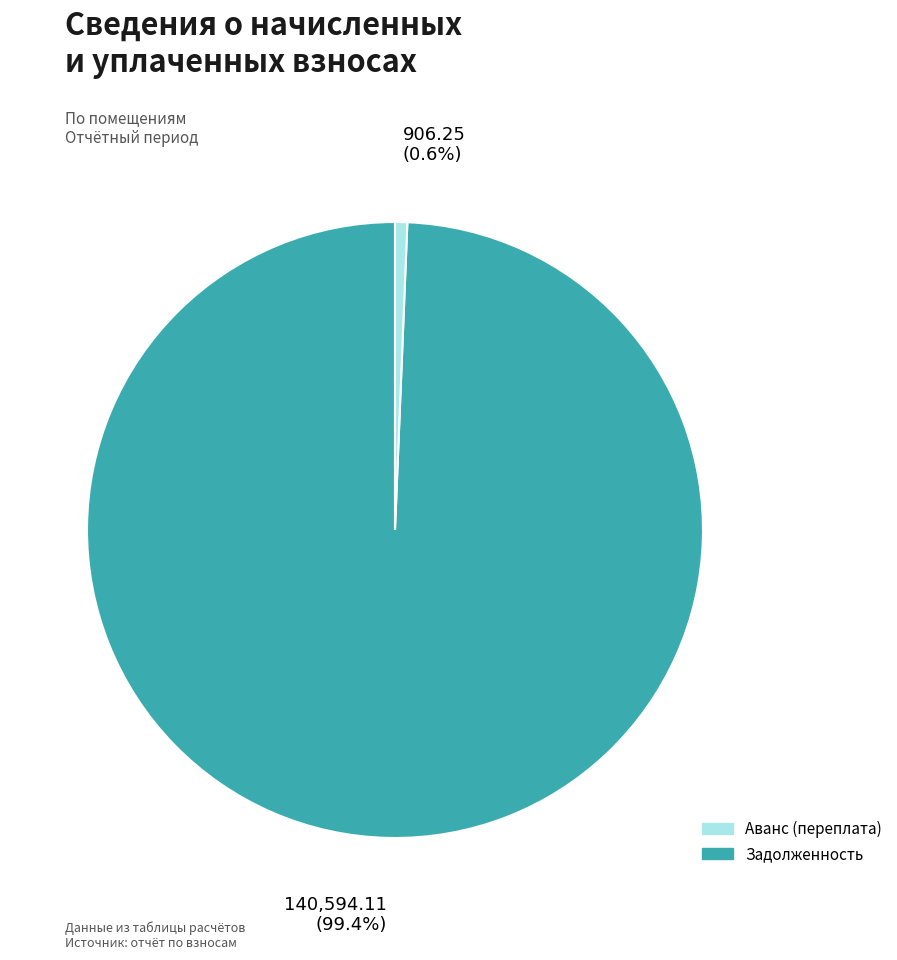

How many slices are in this pie chart?

2